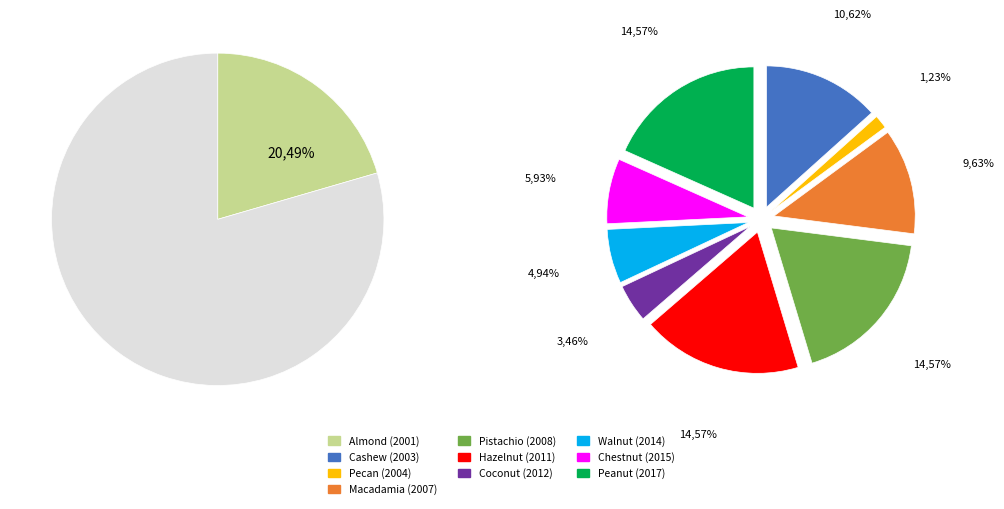

Is it true that Chestnut (2015) is 6% of the pie?

True